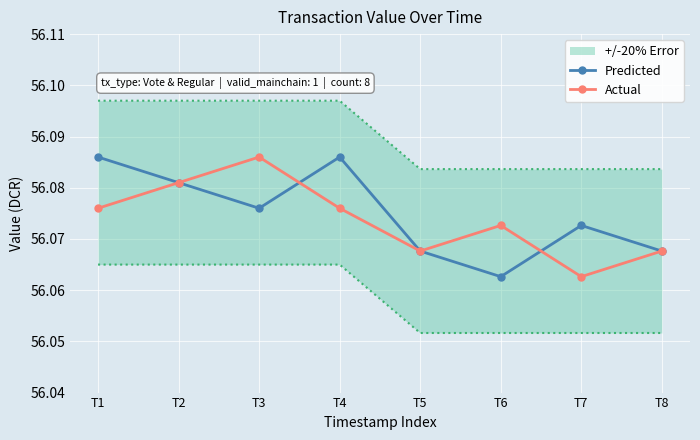

The Actual series shows 56.1 at T2. True or false?

True